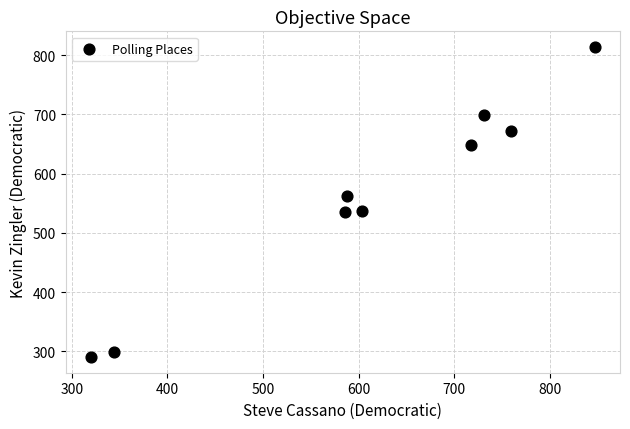

What is the average Y value?

562